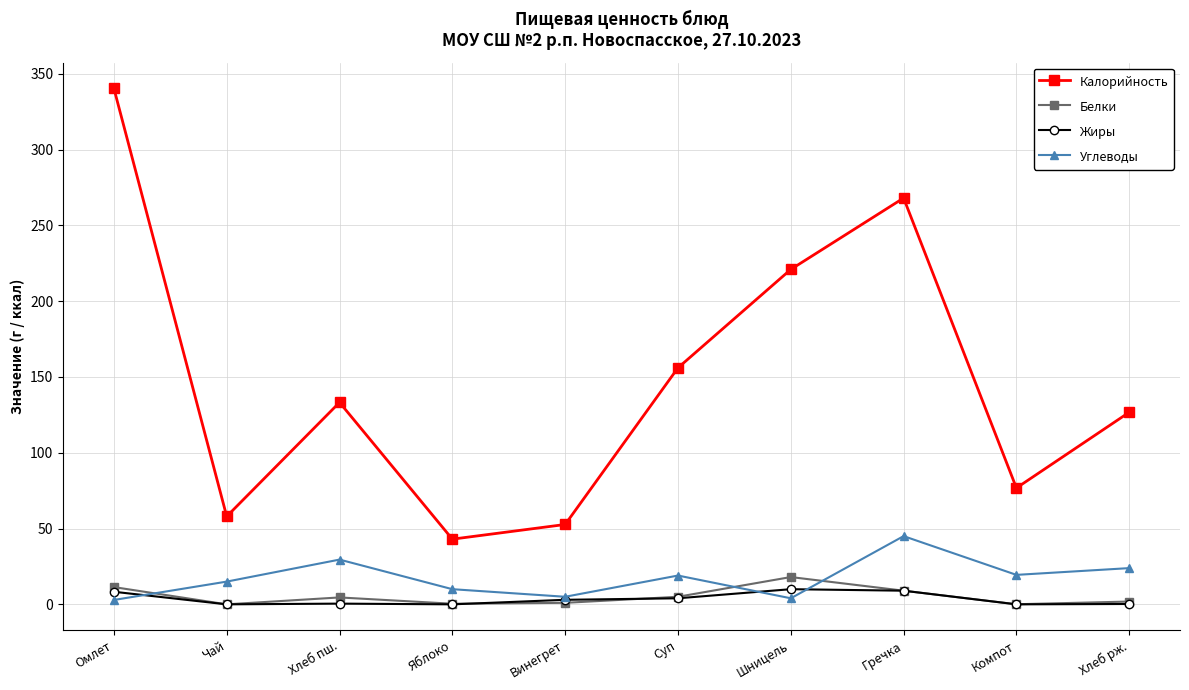

Which series has the widest spread of values?

Калорийность